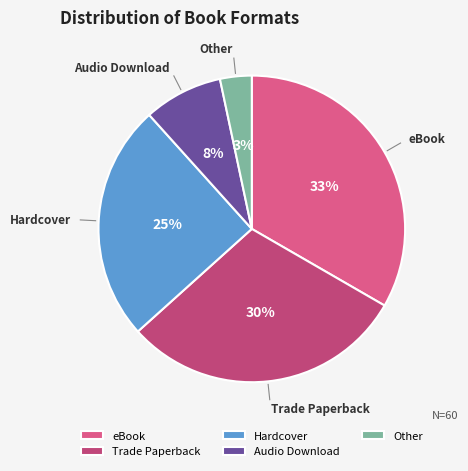

Combined, do Hardcover and Other account for over 50%?

No